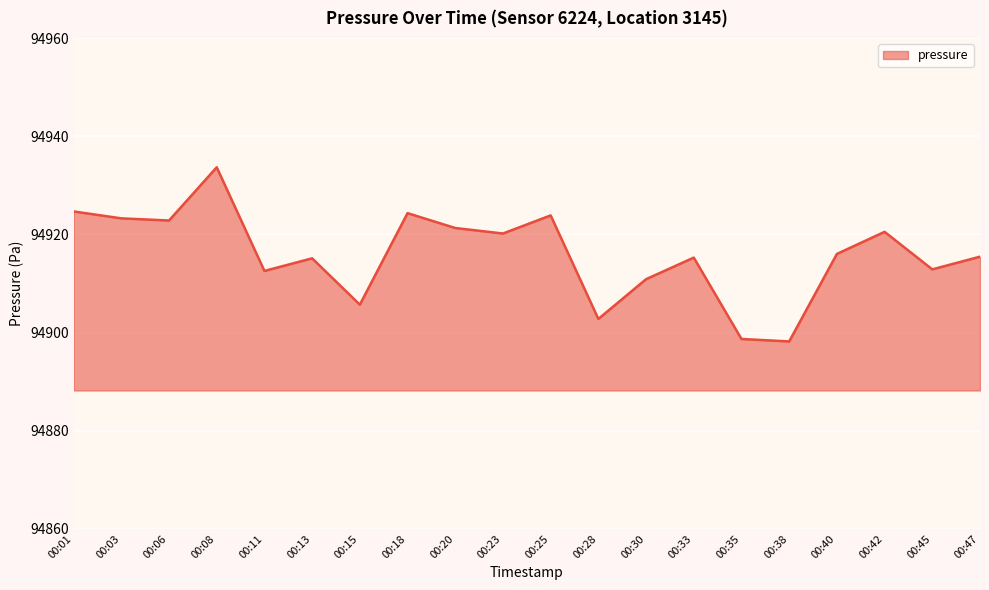

What is the maximum value shown in the chart?

94933.7